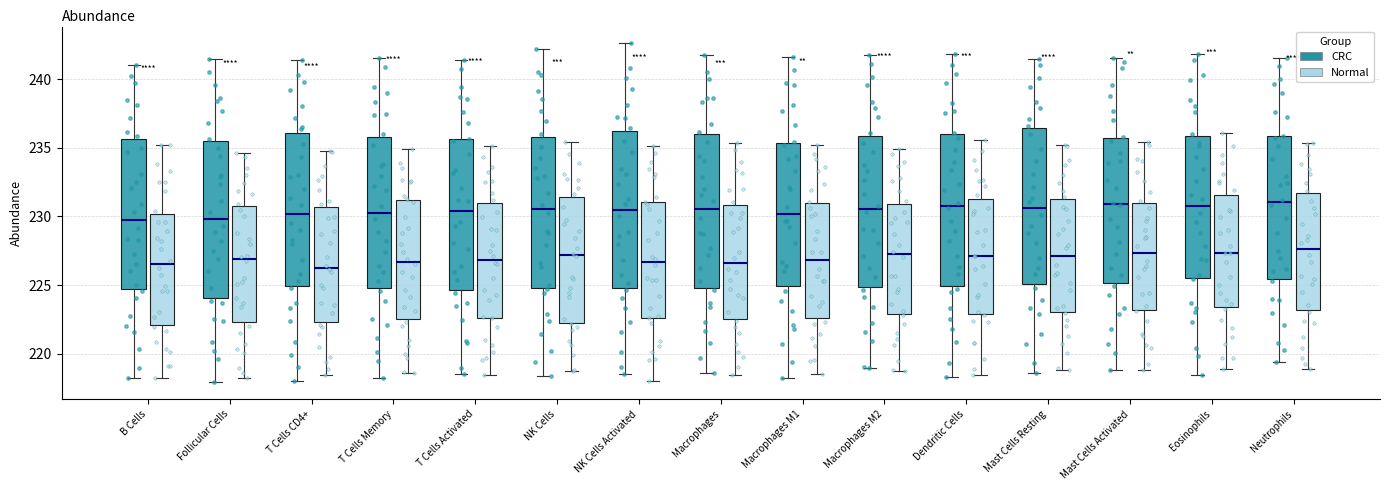

Where is the lower edge of the box for T Cells Activated (CRC) on the y-axis? The values are not printed on the chart, so give them approximately, as read against the axis.

224.5